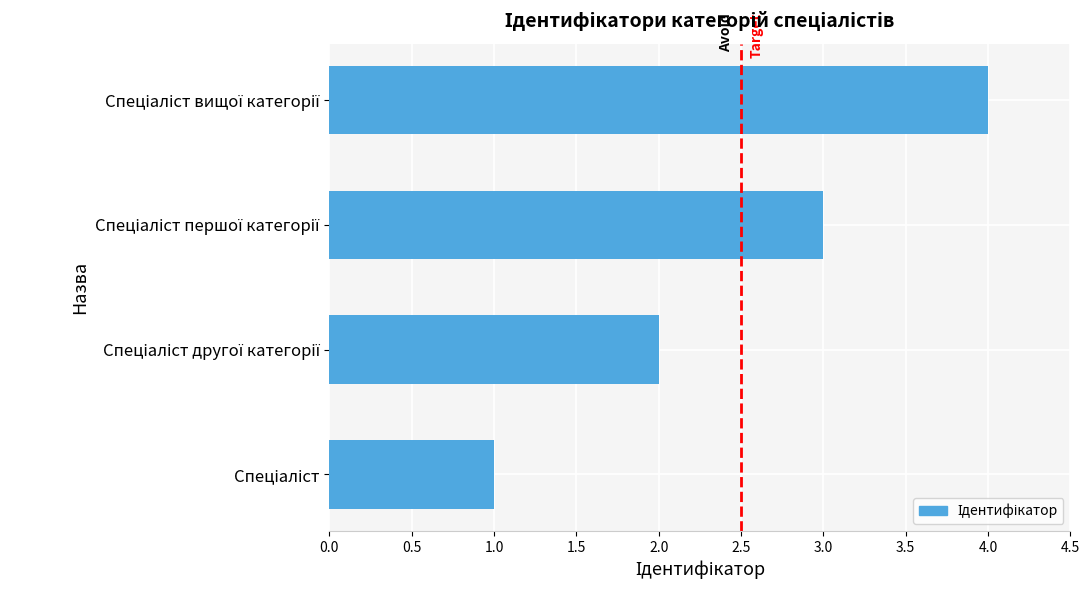

What is the sum of all values?

10